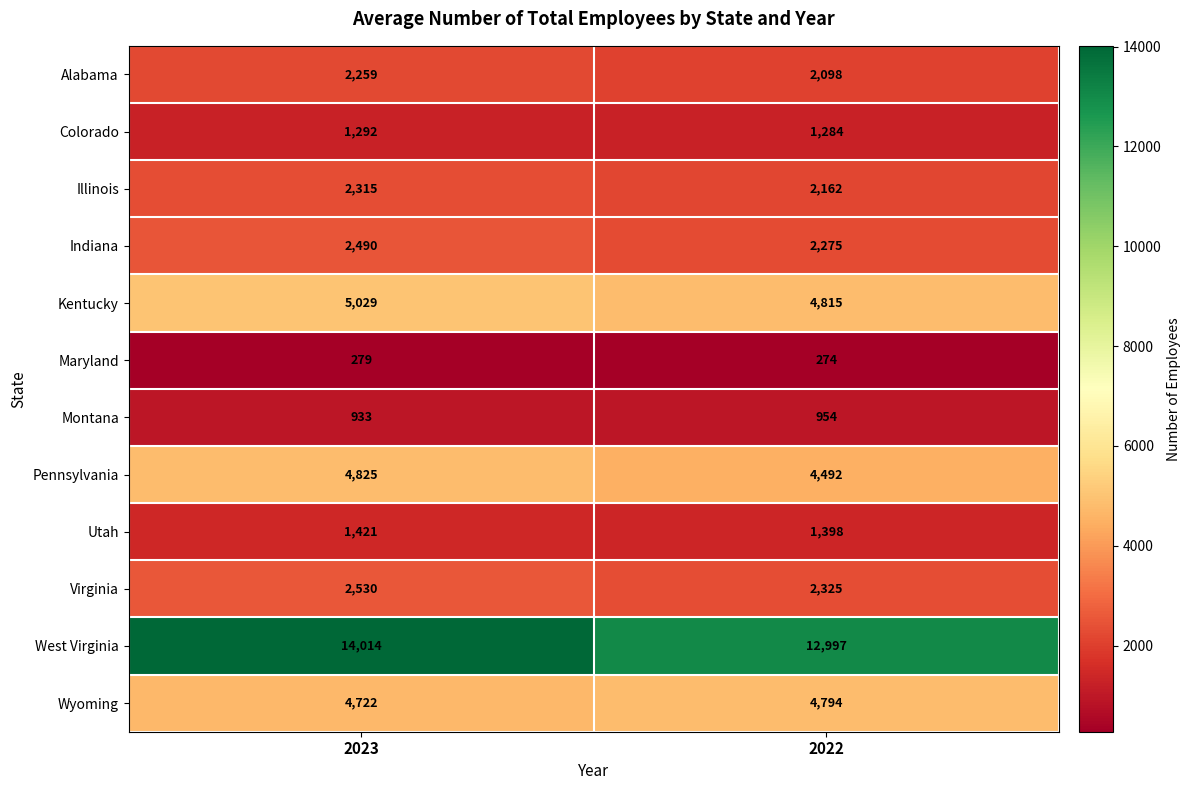

Which category has the highest value across all series?

2023